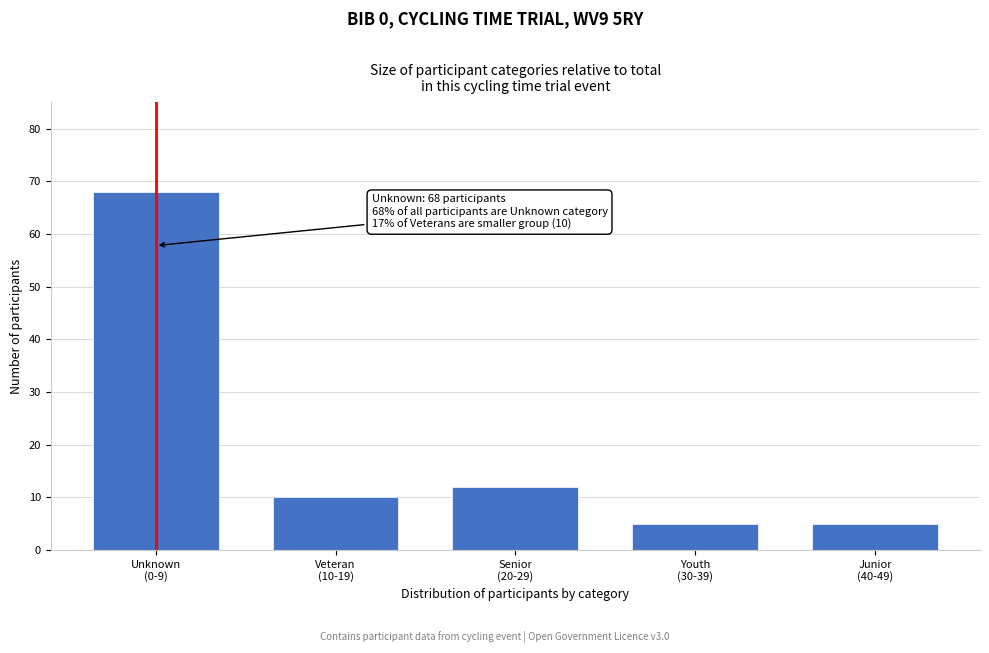

Reading left to right, list all the values displayed in this chart.

68	10	12	5	5